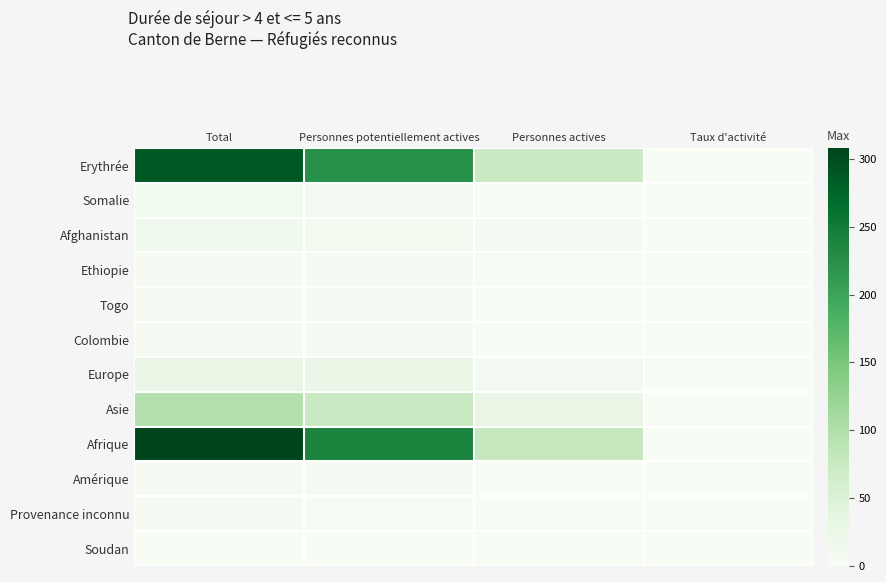

Reading left to right, extract all data points from this chart.

Erythrée: Total=288.0	Personnes potentiellement actives=224.0	Personnes actives=73.0	Taux d'activité=0.3
Somalie: Total=11.0	Personnes potentiellement actives=8.0	Personnes actives=0.0	Taux d'activité=0.0
Afghanistan: Total=14.0	Personnes potentiellement actives=10.0	Personnes actives=5.0	Taux d'activité=0.5
Ethiopie: Total=3.0	Personnes potentiellement actives=3.0	Personnes actives=2.0	Taux d'activité=0.7
Togo: Total=4.0	Personnes potentiellement actives=3.0	Personnes actives=1.0	Taux d'activité=0.3
Colombie: Total=4.0	Personnes potentiellement actives=4.0	Personnes actives=1.0	Taux d'activité=0.2
Europe: Total=29.0	Personnes potentiellement actives=27.0	Personnes actives=8.0	Taux d'activité=0.3
Asie: Total=97.0	Personnes potentiellement actives=75.0	Personnes actives=29.0	Taux d'activité=0.4
Afrique: Total=308.0	Personnes potentiellement actives=240.0	Personnes actives=77.0	Taux d'activité=0.3
Amérique: Total=4.0	Personnes potentiellement actives=4.0	Personnes actives=1.0	Taux d'activité=0.2
Provenance inconnu: Total=3.0	Personnes potentiellement actives=2.0	Personnes actives=0.0	Taux d'activité=0.0
Soudan: Total=1.0	Personnes potentiellement actives=1.0	Personnes actives=0.0	Taux d'activité=0.0